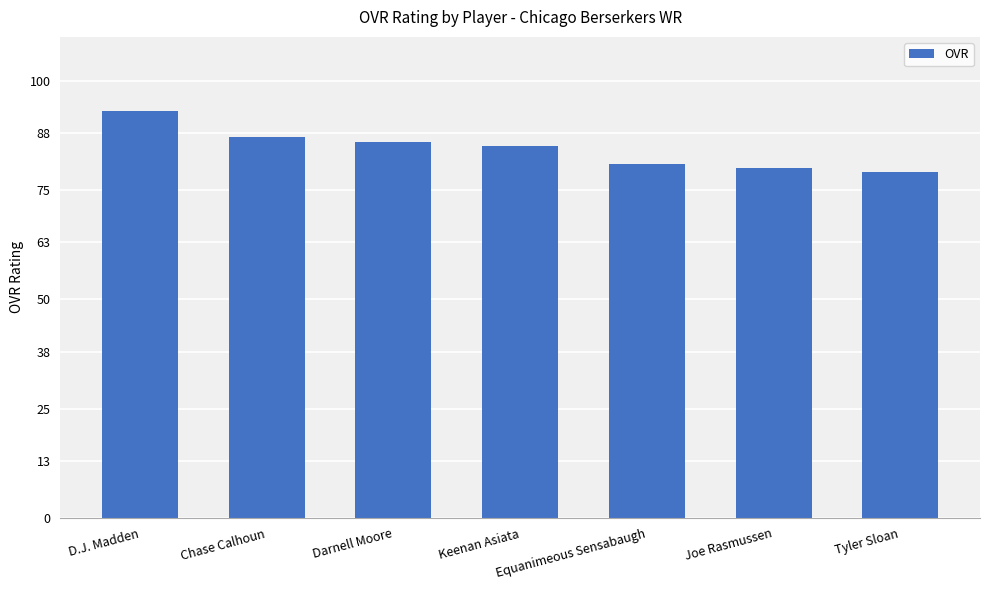

What is the difference between the maximum and minimum values?

14